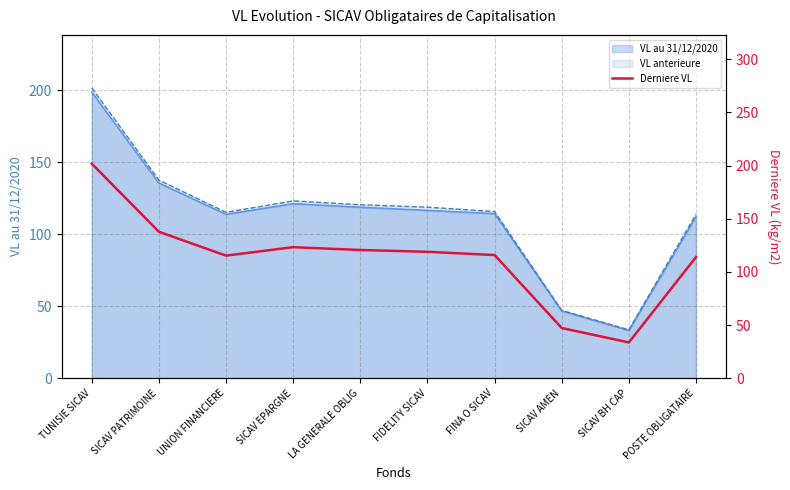

Where is the first local minimum?

UNION FINANCIERE